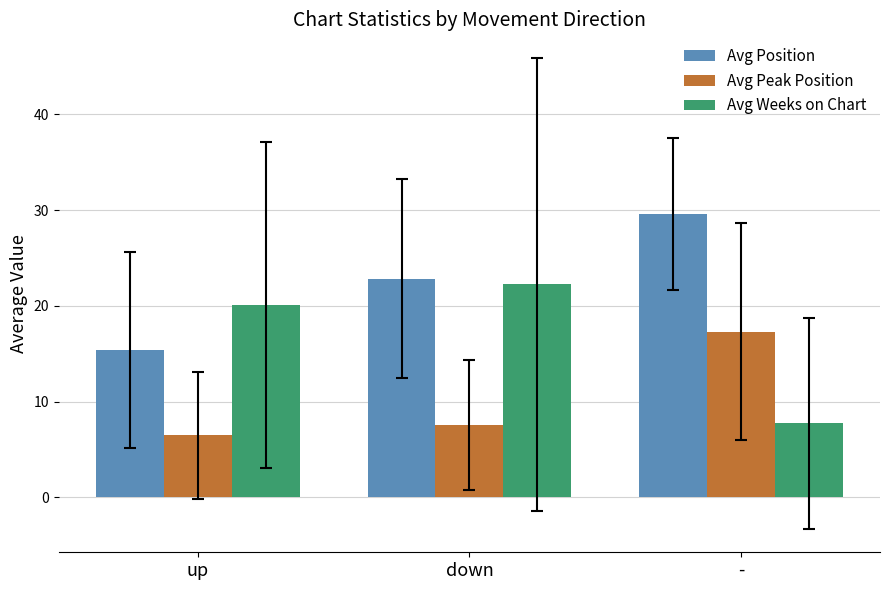

At which label is Avg Peak Position closest to 11?

down